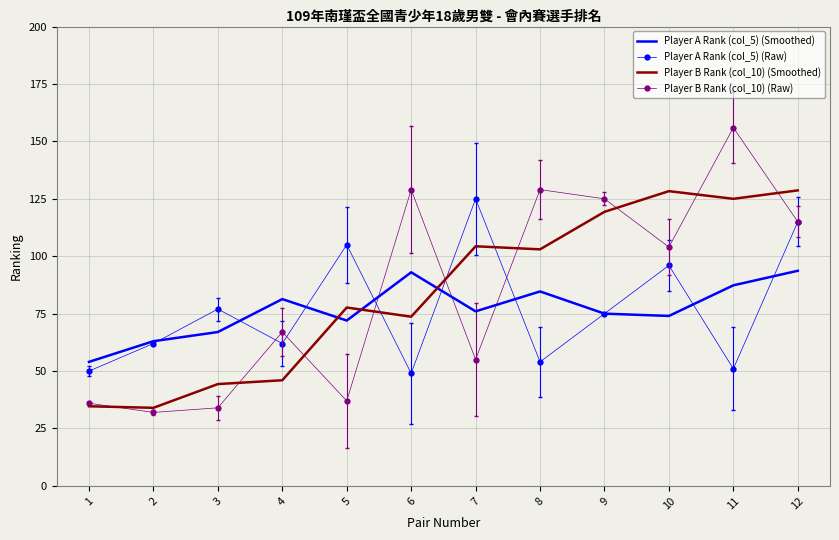

Is the value of Player B Rank (col_10) (Smoothed) at 1 greater than the value of Player A Rank (col_5) (Raw) at 3?

No